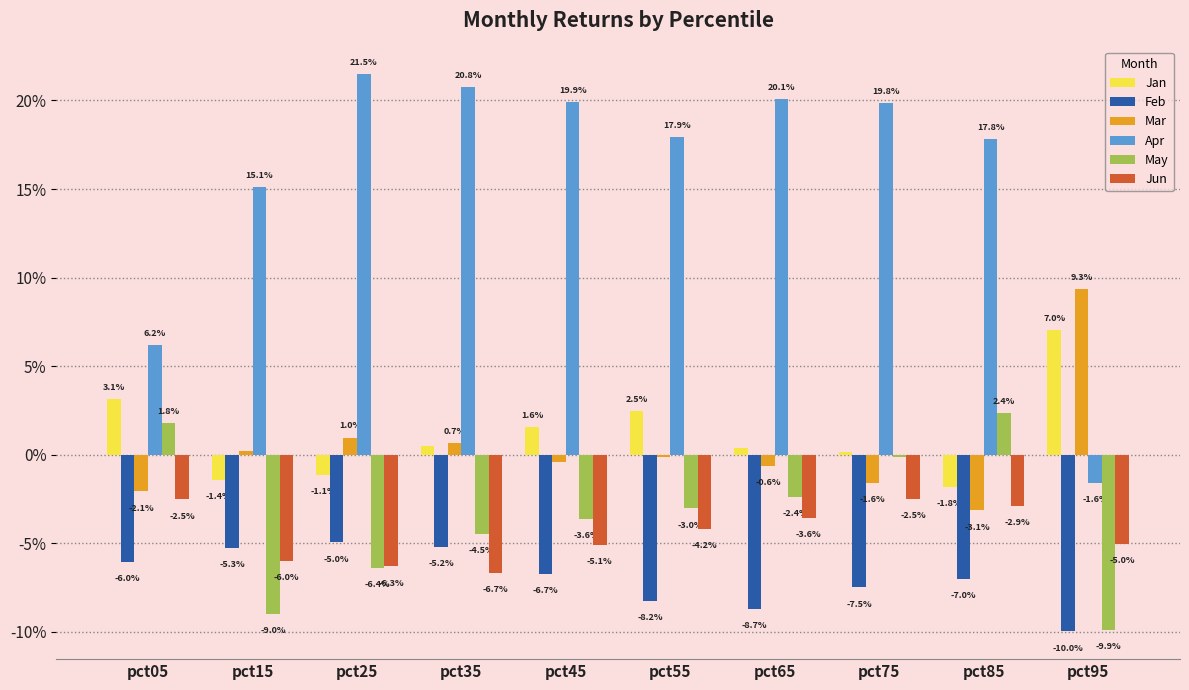

True or false: Feb has a value of -0.1 at pct95.

True